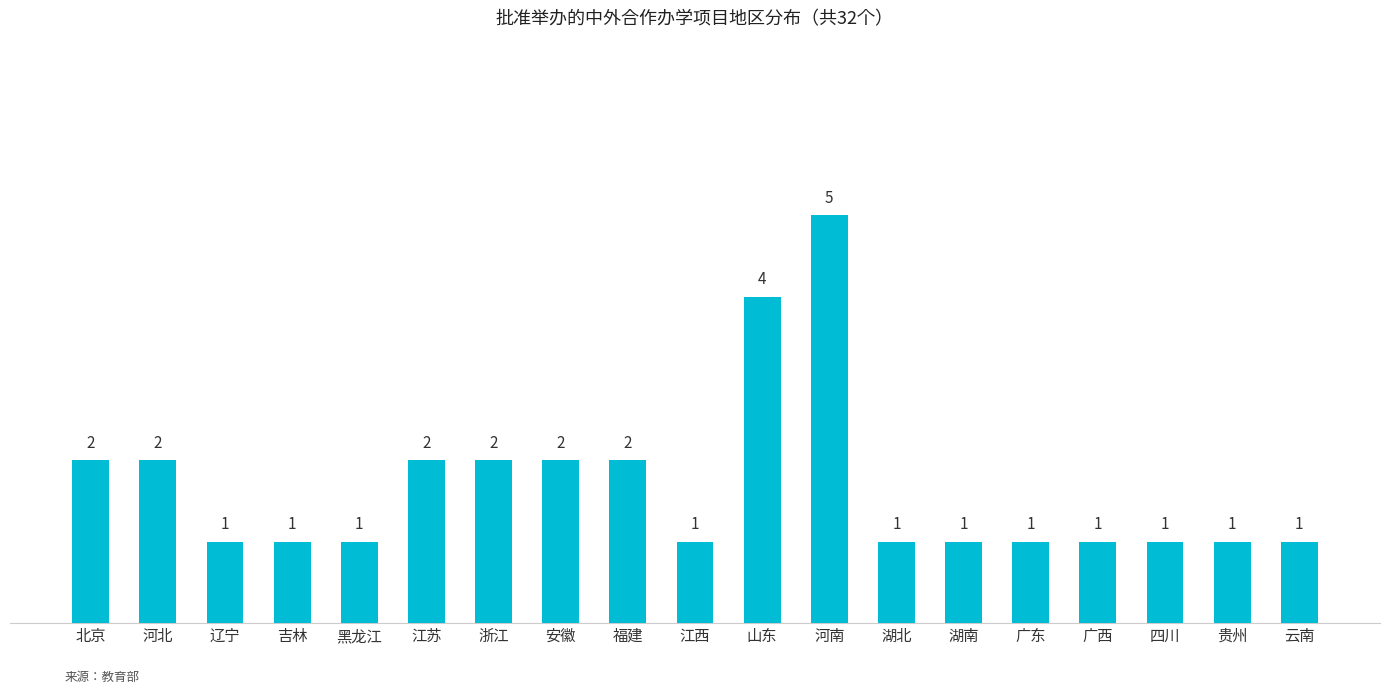

Which label corresponds to the largest value in the chart?

河南